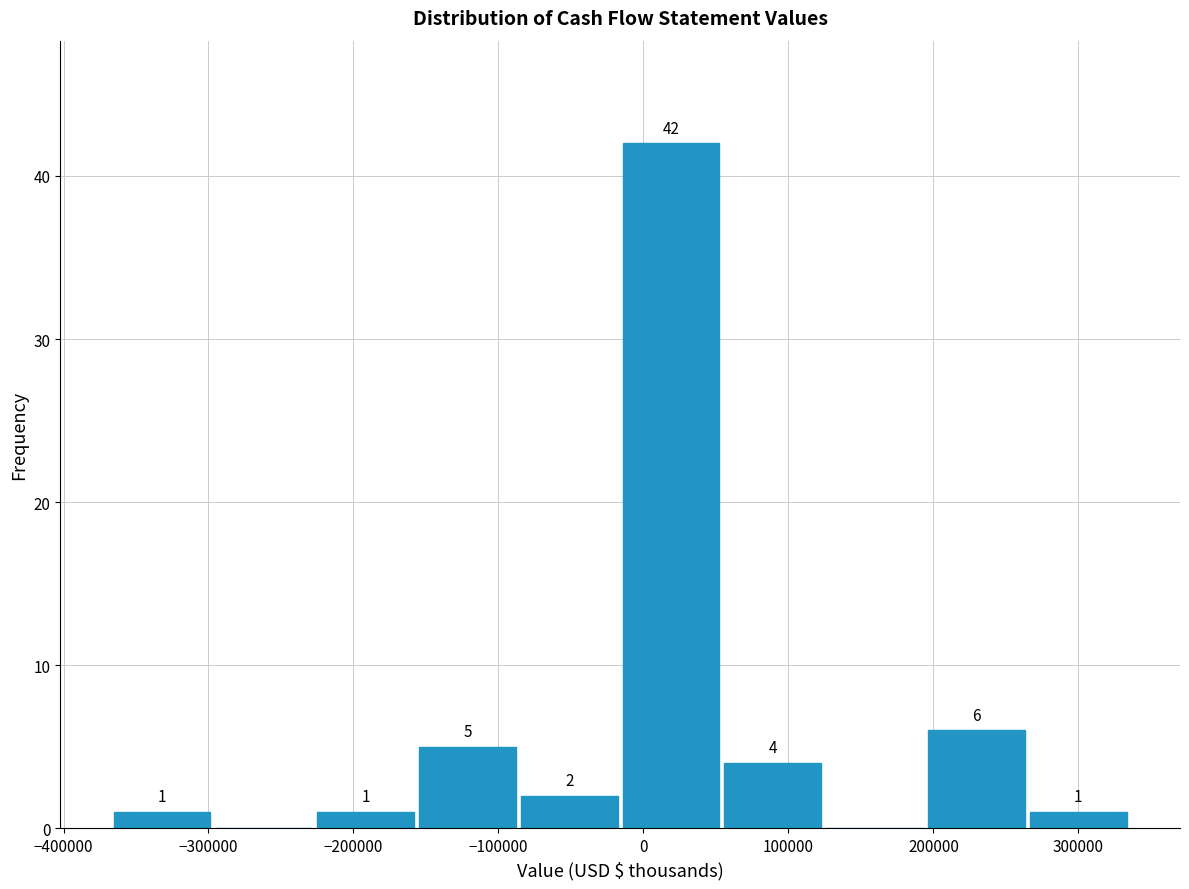

Which range on the x-axis has the tallest bar?

-20000 to 50000